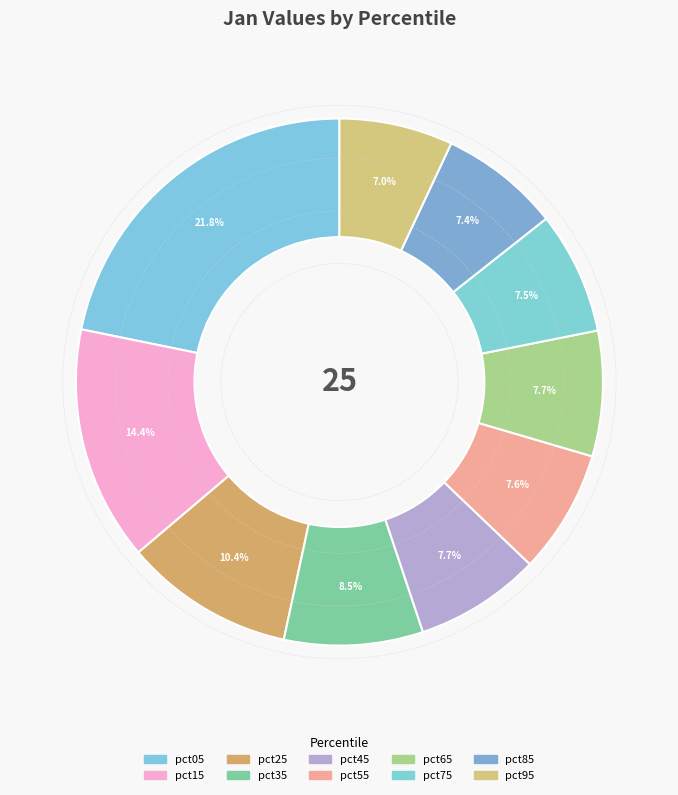

To the nearest percent, what is the average slice percentage?

10%